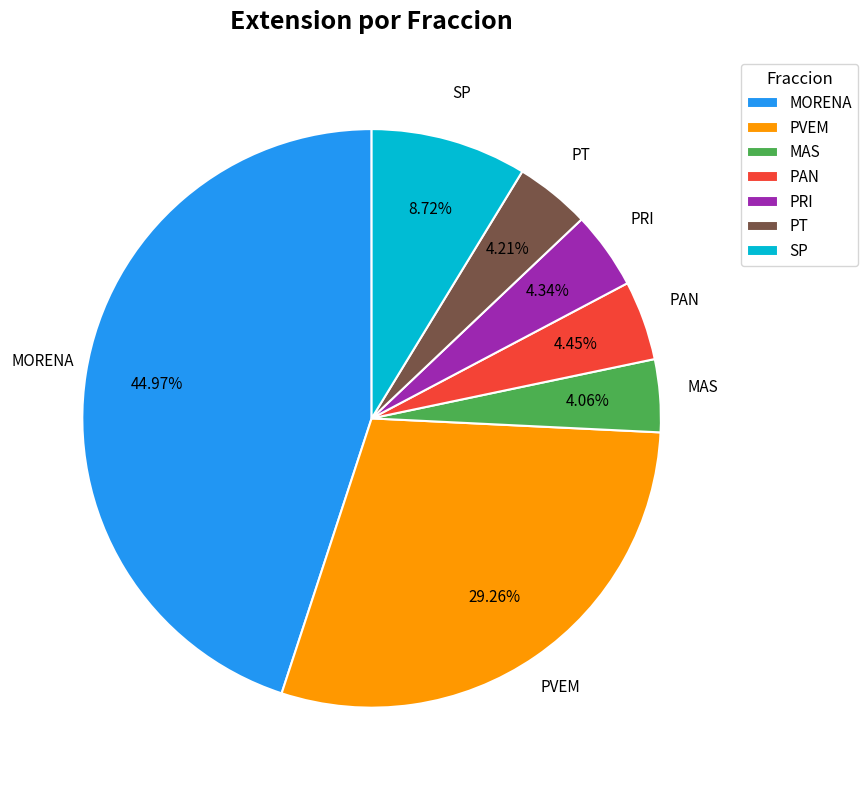

What is the largest slice in the pie chart?

MORENA